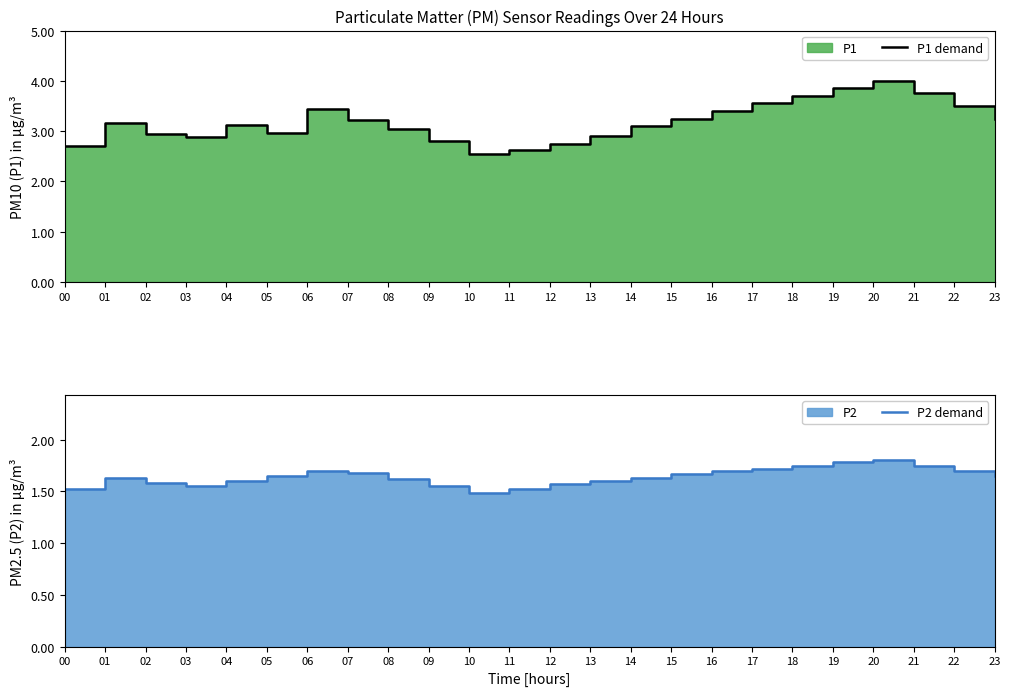

What is the value of the P1 demand point at the 1st from the left?

2.7